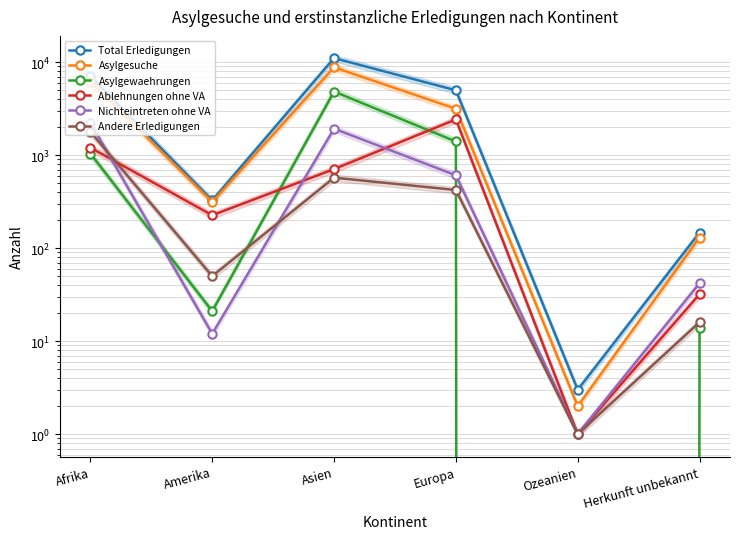

What is the greatest value displayed?

11059